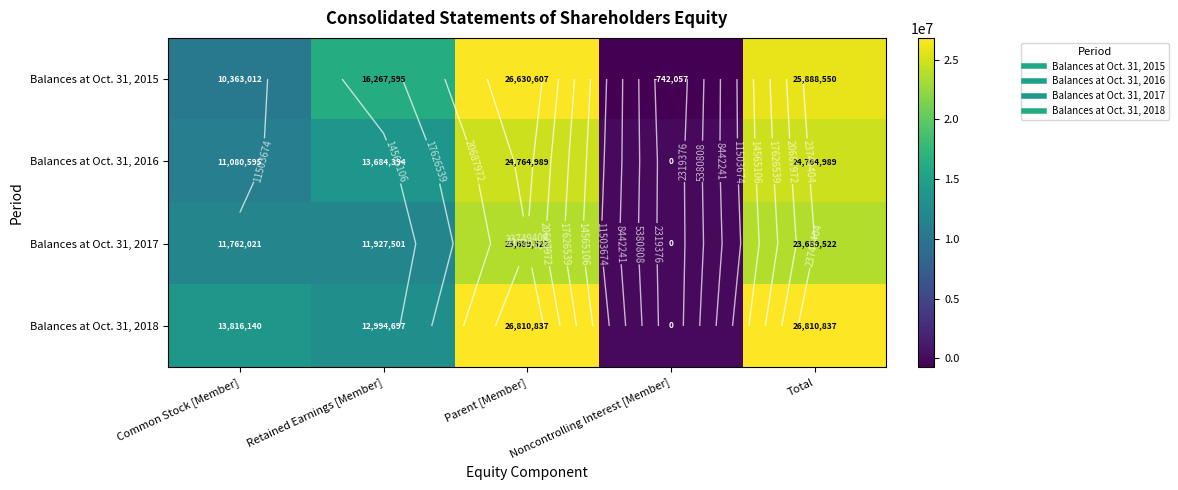

At which category does the chart reach its peak across all series?

Parent [Member]